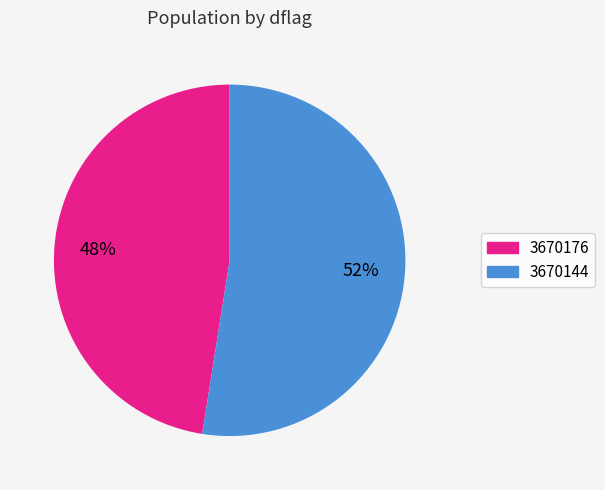

Does 3670176 account for over 50% of the chart?

No